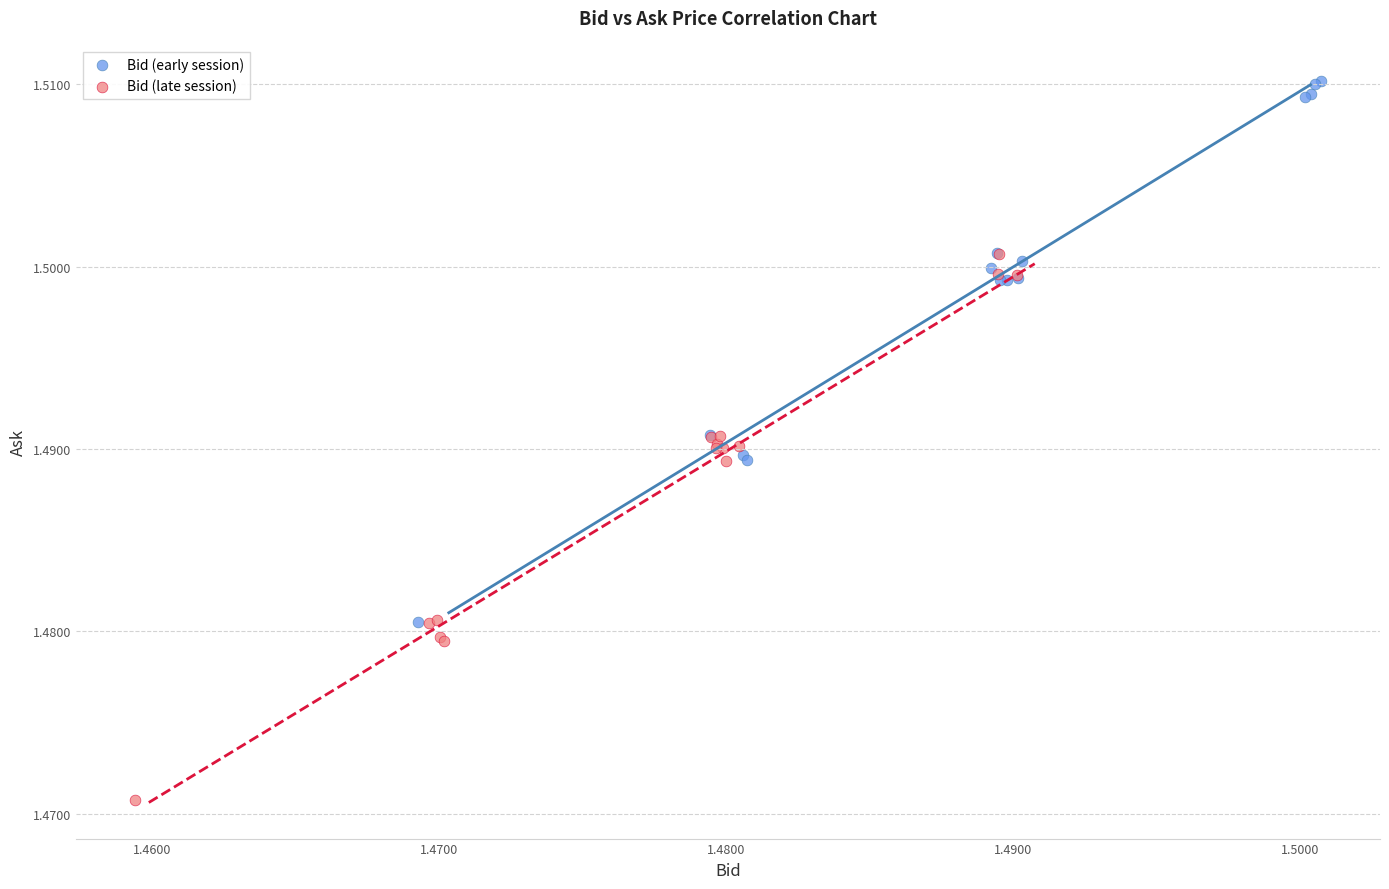

What are all the series names shown in the legend?

Bid (early session), Bid (late session)